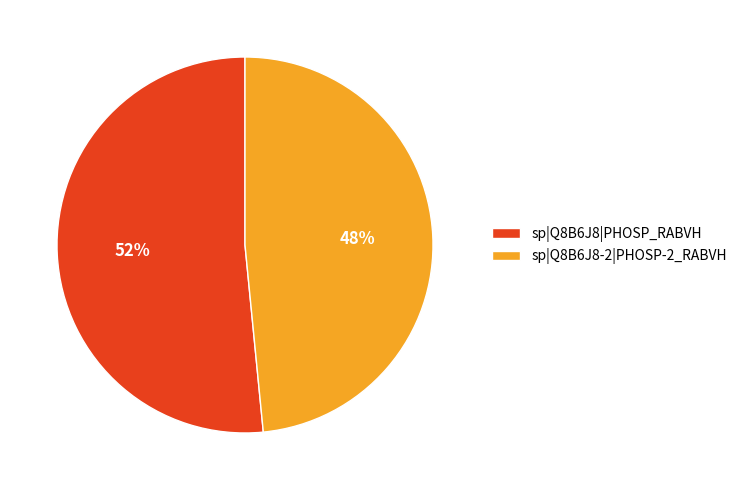

How many slices are in this pie chart?

2